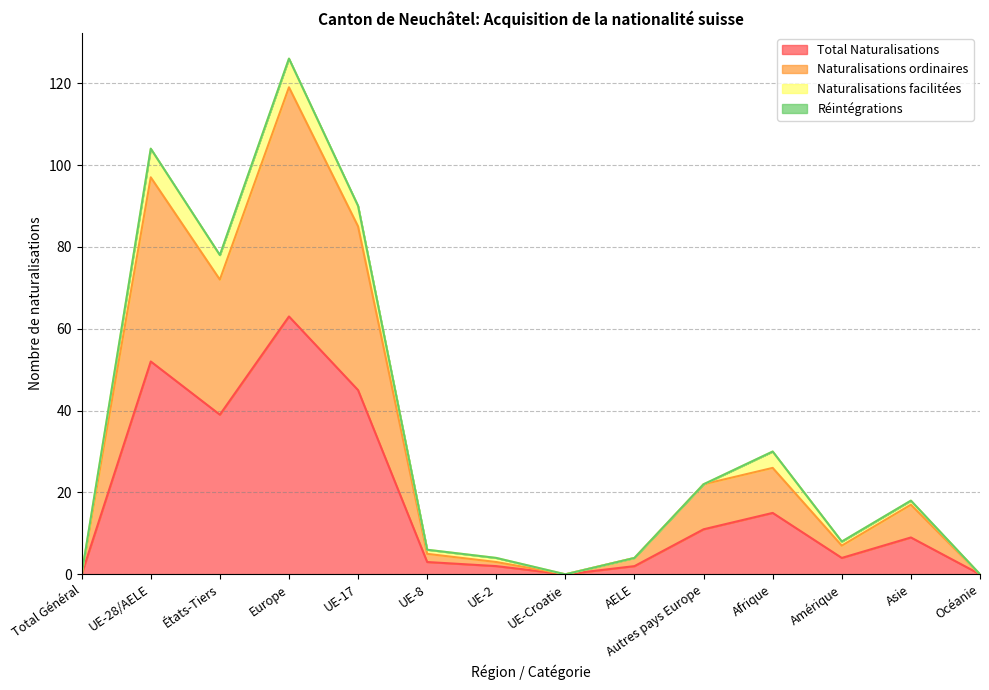

Is it true that Total Naturalisations equals 0 at Océanie?

True